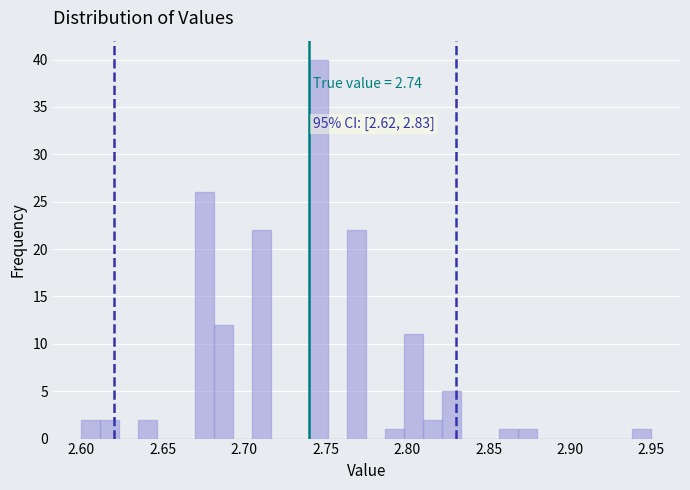

Read against the x-axis, roughly where is the centre of the tallest bar?

2.745